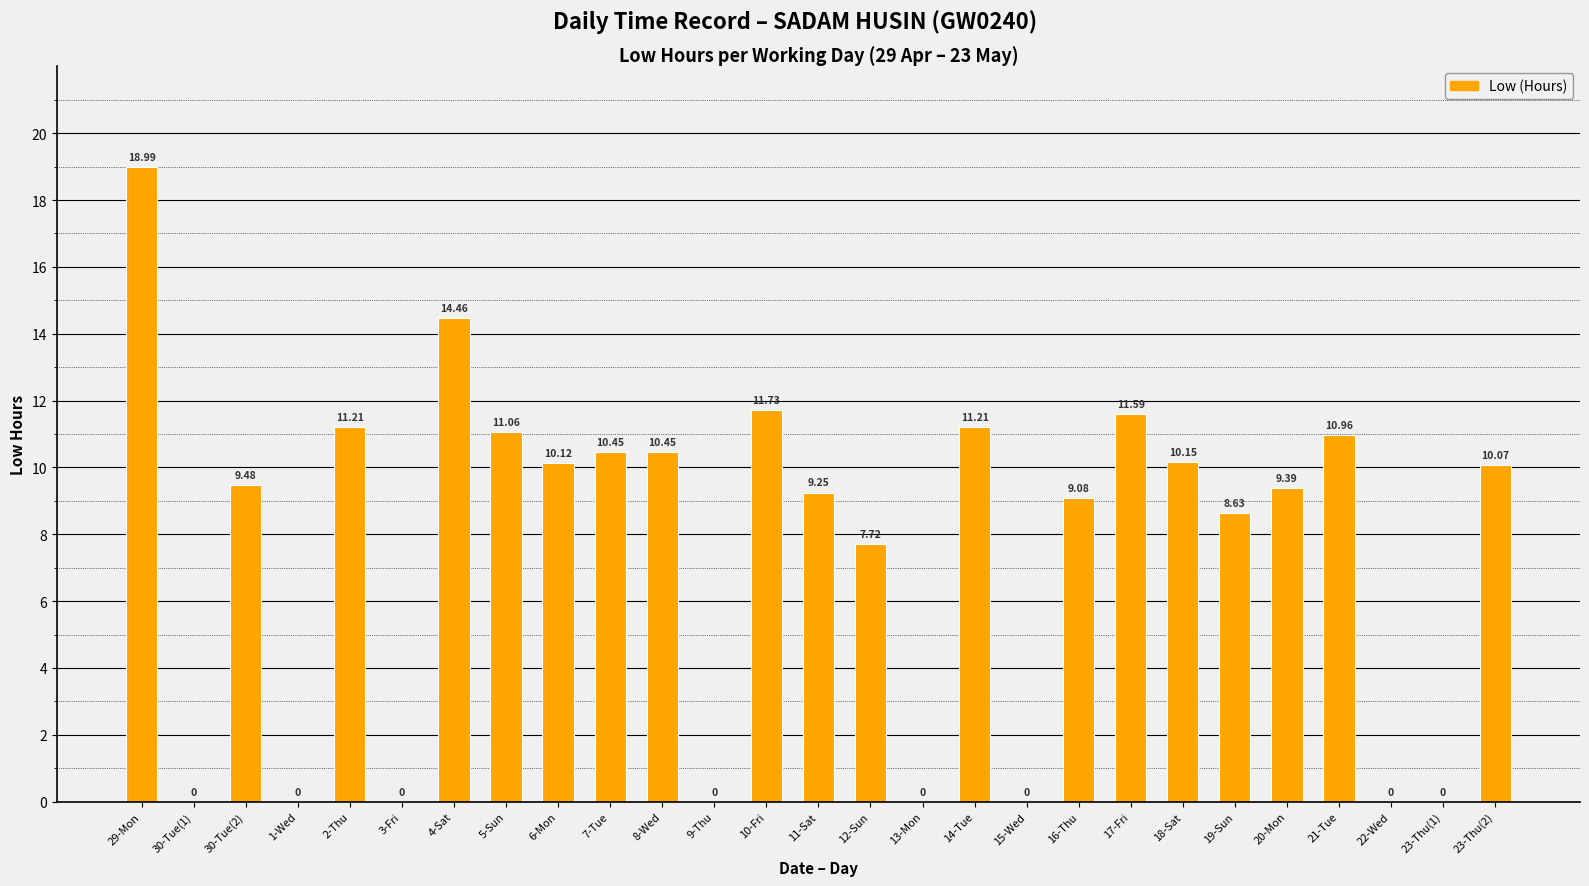

What is the maximum value shown in the chart?

19.0